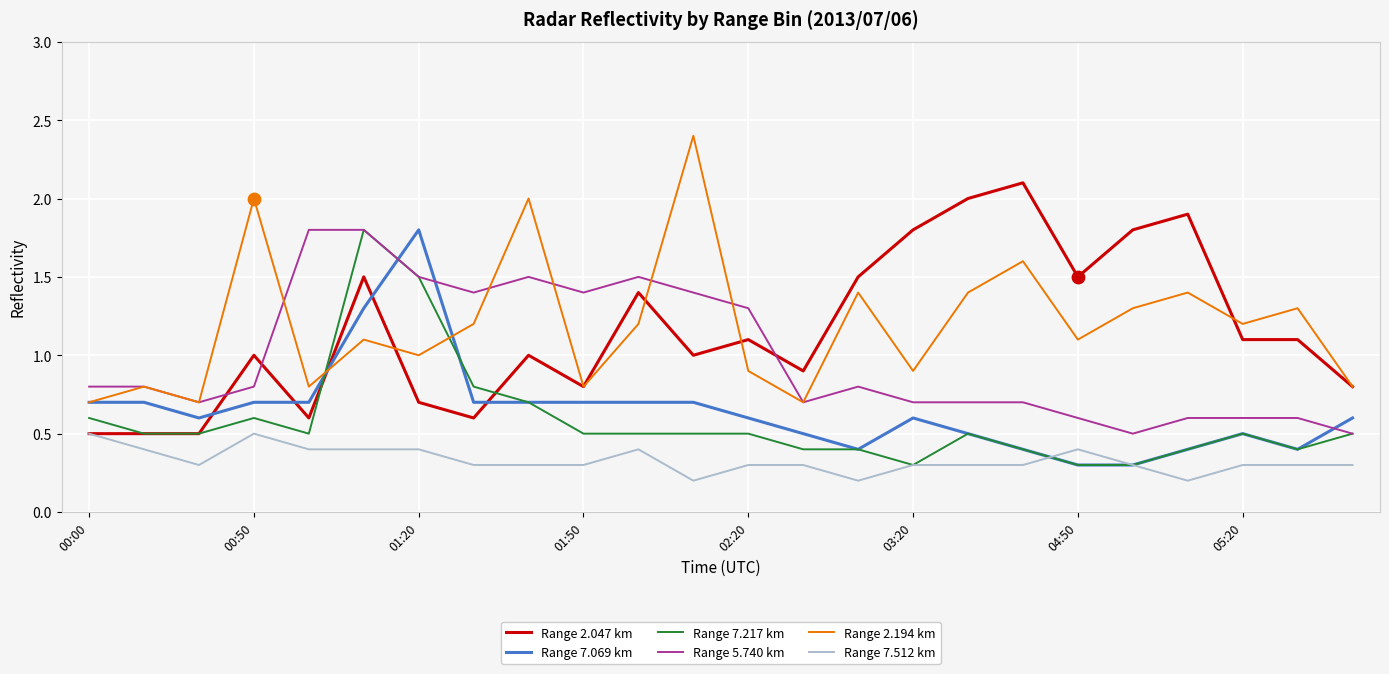

What is the greatest value displayed?

2.4